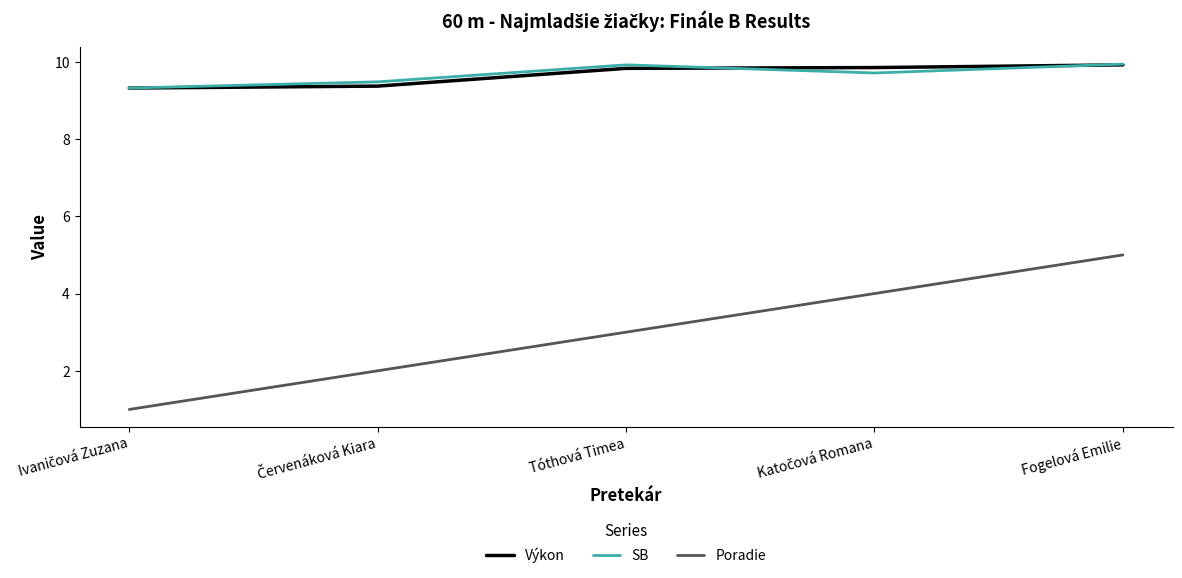

The Výkon series shows 17.8 at Fogelová Emilie. True or false?

False